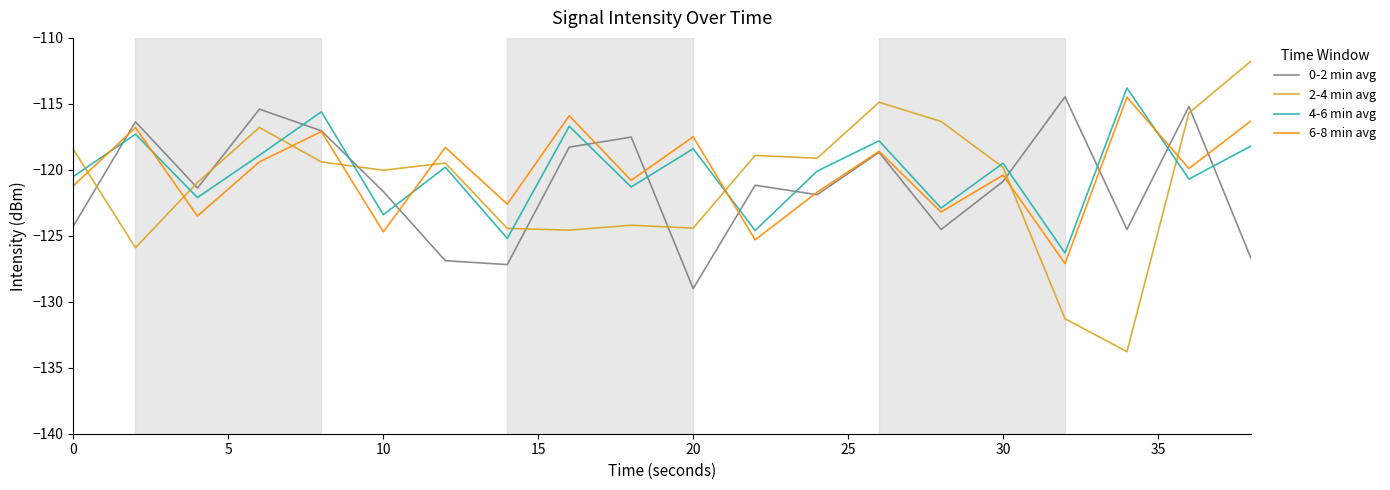

True or false: 2-4 min avg and 0-2 min avg intersect in this chart.

True